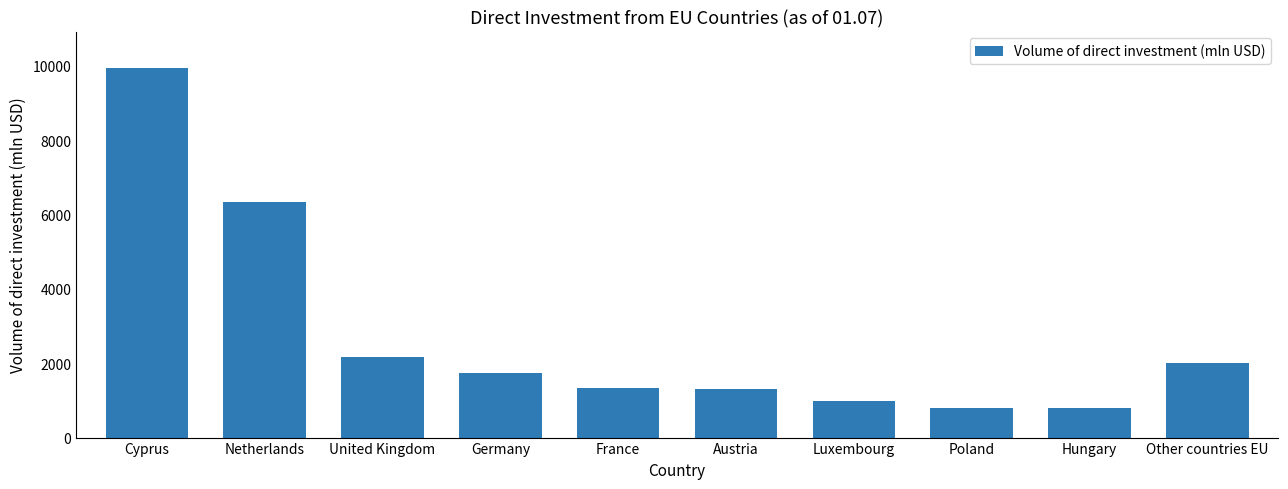

What is the difference between the maximum and minimum values?

9133.8